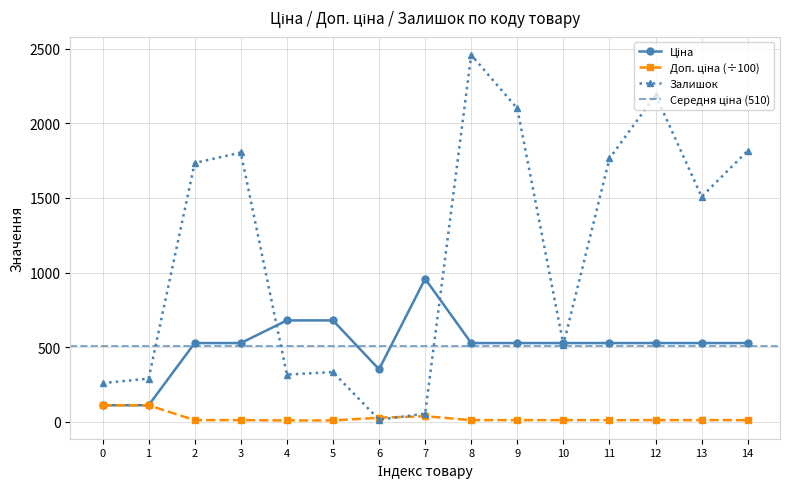

After their last crossing, which series has the higher values: Залишок or Доп. ціна?

Залишок